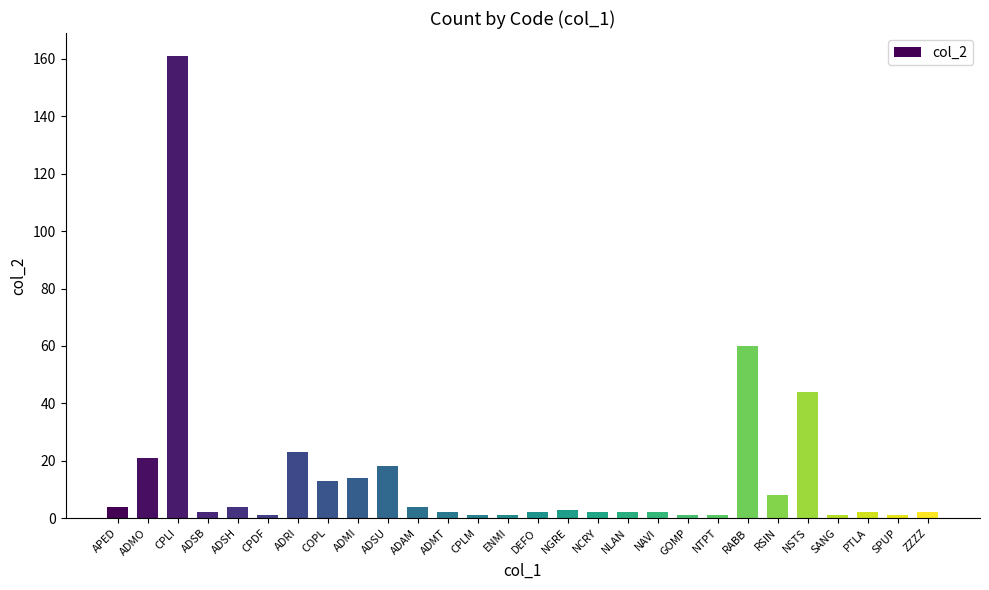

What is the label of the 28th bar from the right?

APED